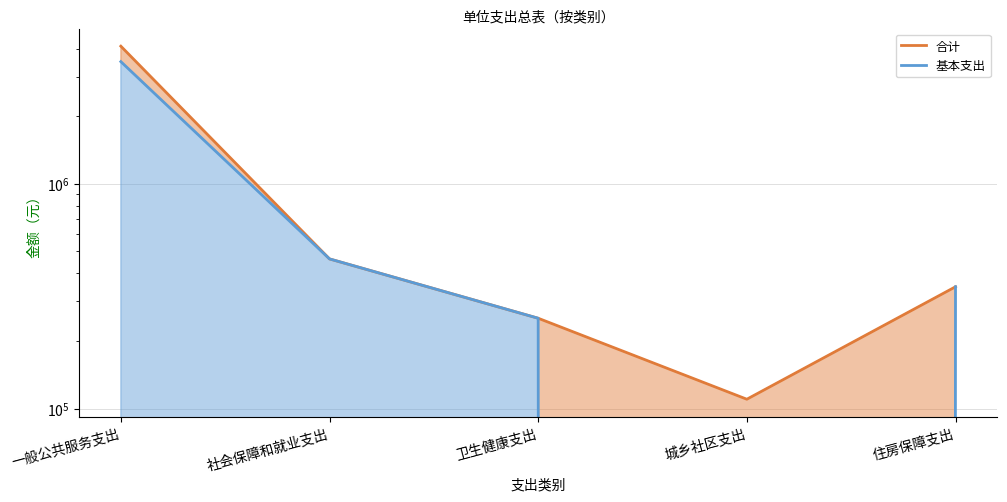

What is the difference between the maximum and minimum values in the 合计 series?

3988022.0